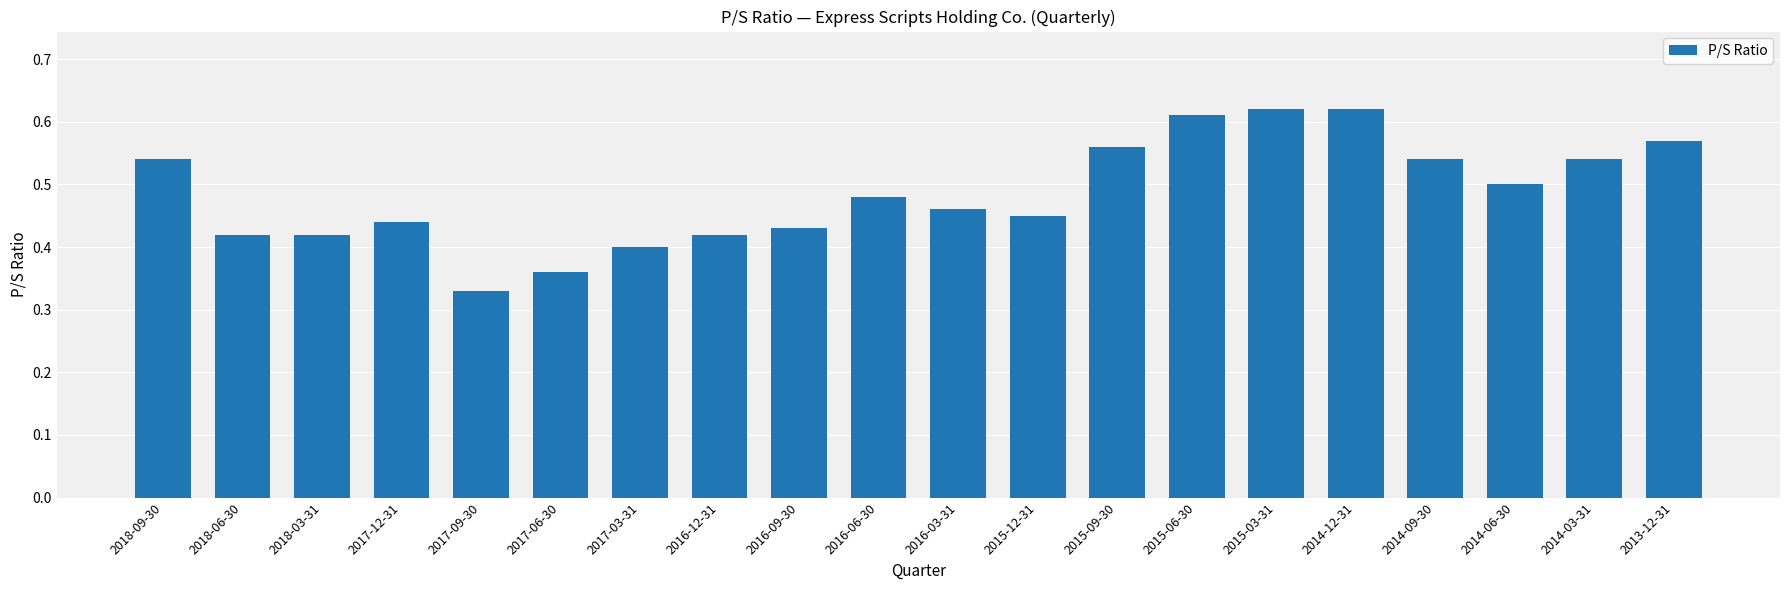

Is it true that the value at 2015-12-31 is 0.3?

False